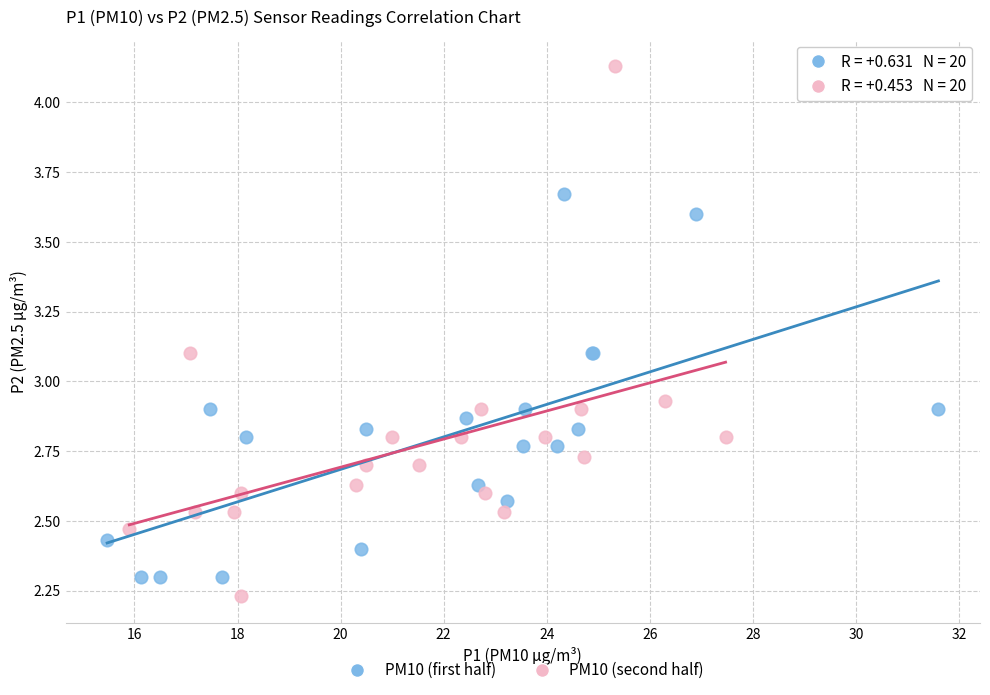

Which series has the widest spread of Y values?

PM10 (second half)